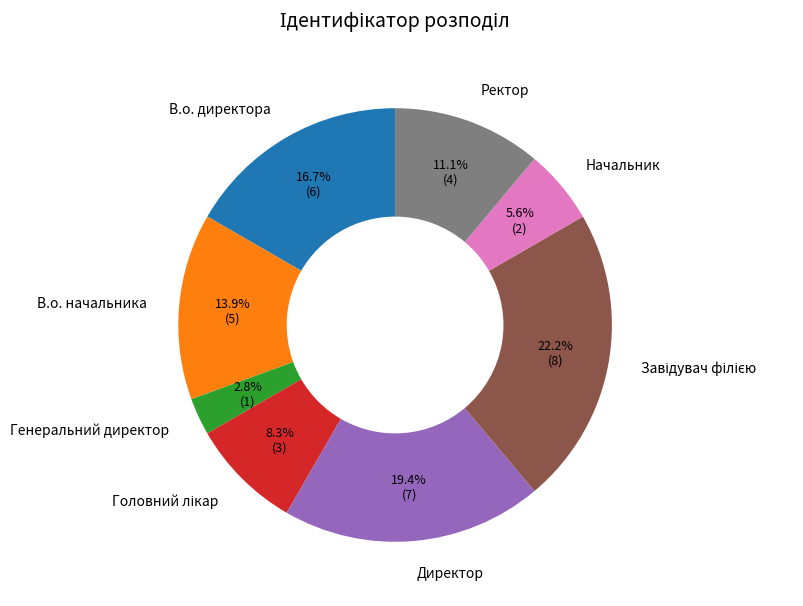

Approximately how many times larger is the value at В.о. начальника compared to В.о. директора?

0.8